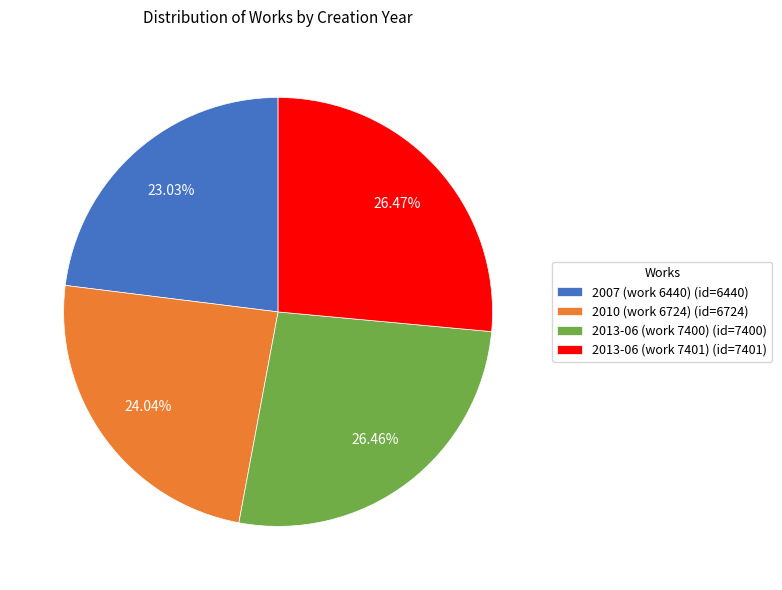

Approximately how many times larger is the value at 2007 (work 6440) compared to 2010 (work 6724)?

1.0